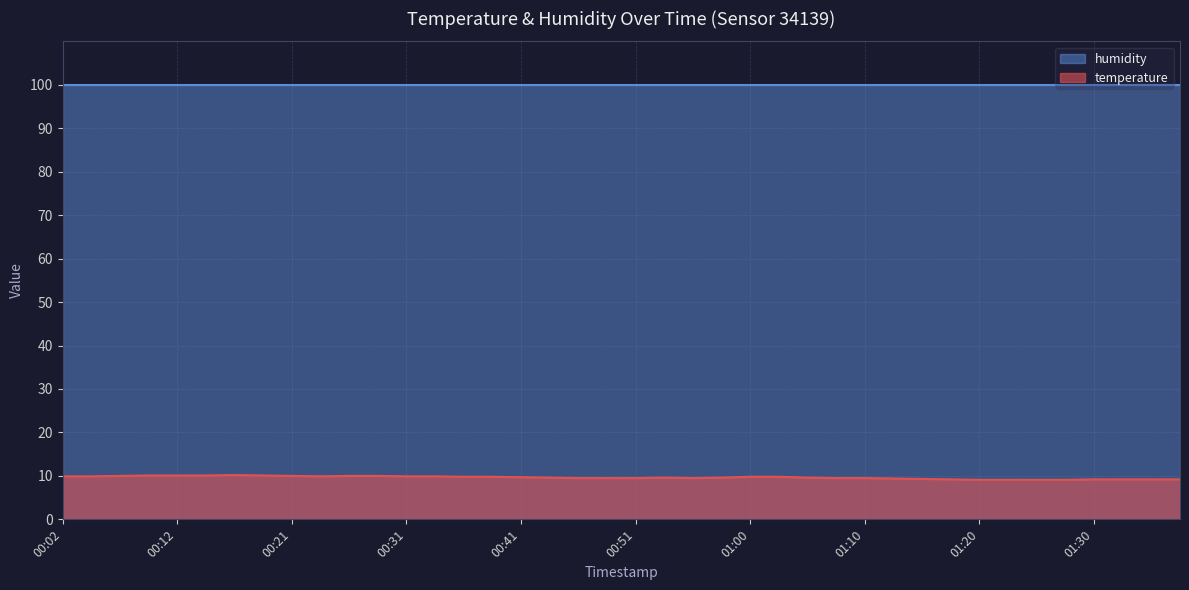

What is the difference between the values at 00:58 and 00:19?

0.5